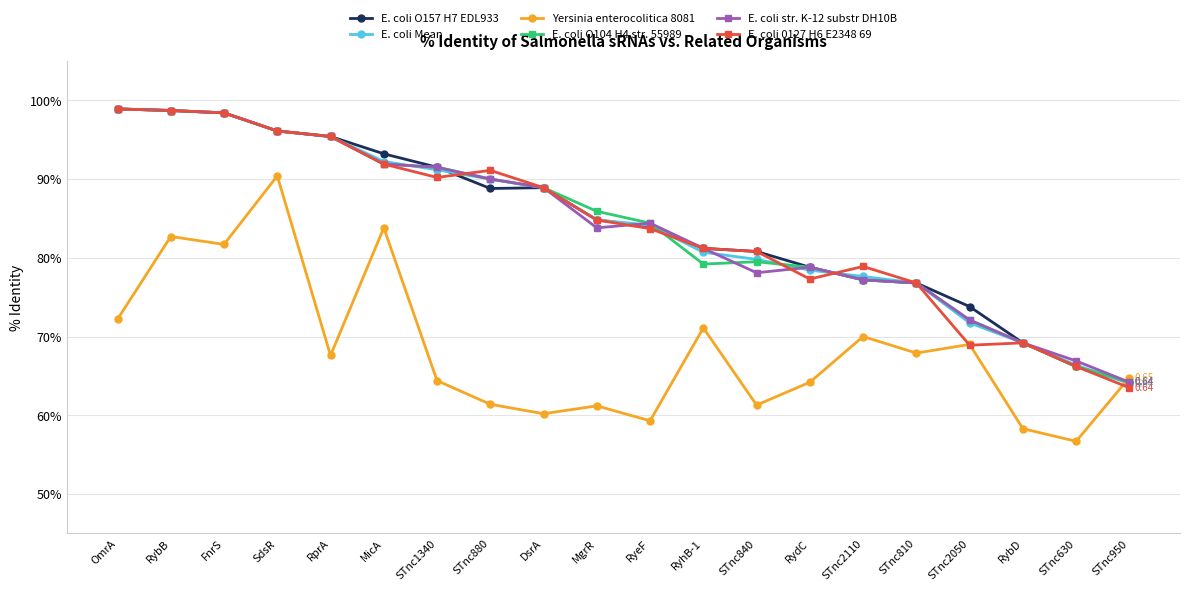

What is the total value across all series at FnrS?

5.7